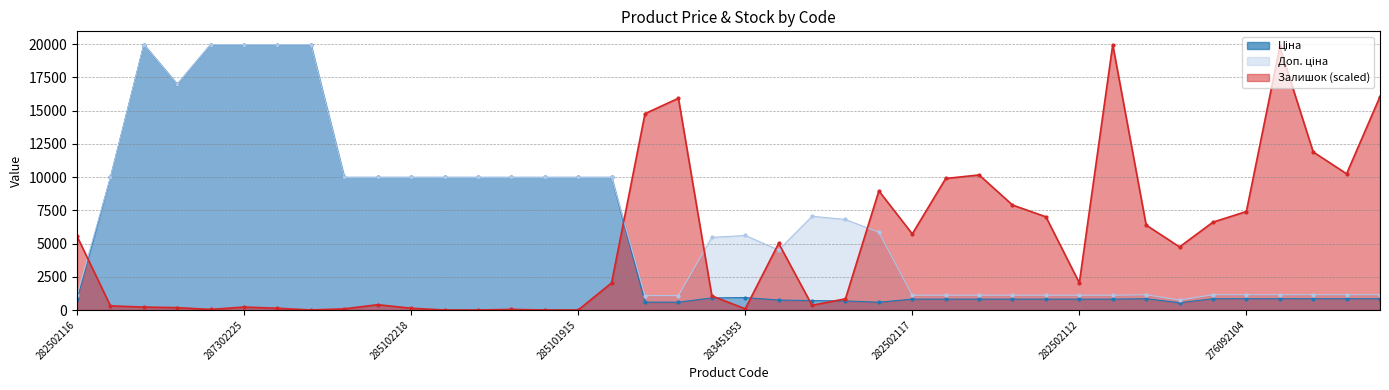

Between 282502114 and 285102216, which is larger?

285102216